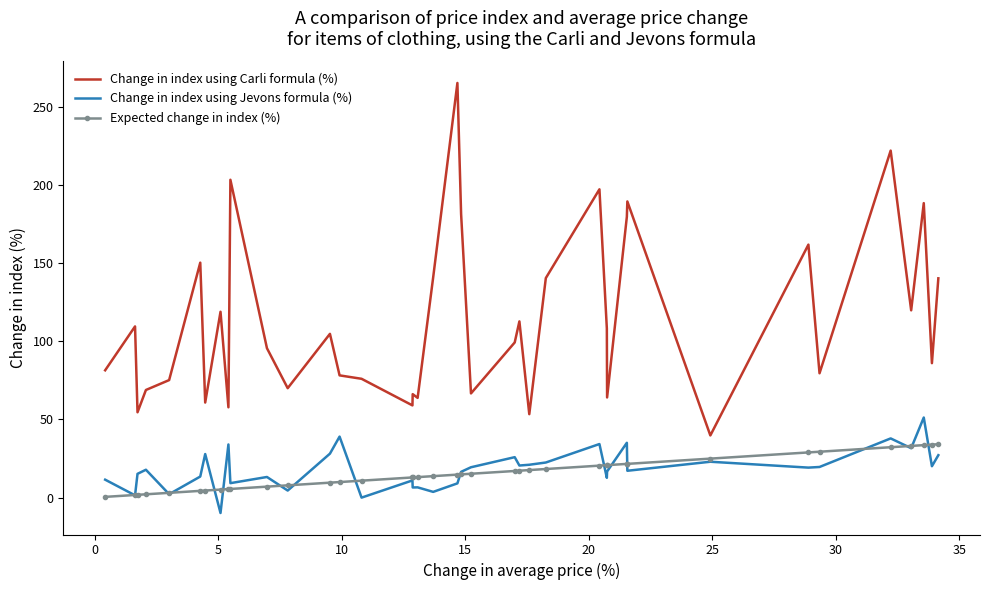

What is the minimum value shown in the chart?

-9.9